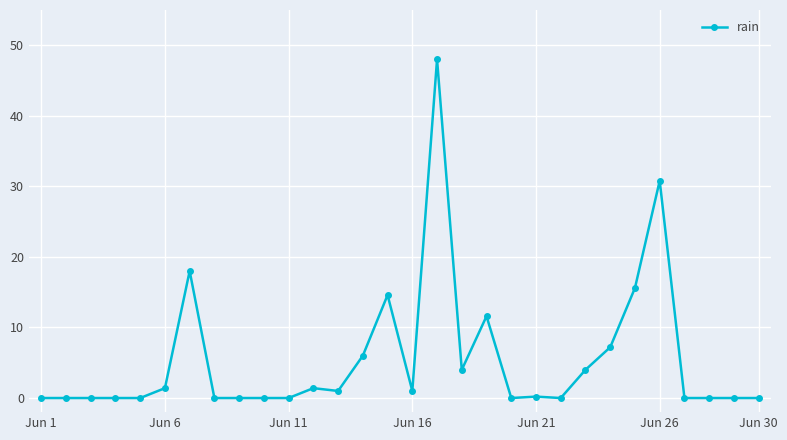

How many series are shown in this chart?

1